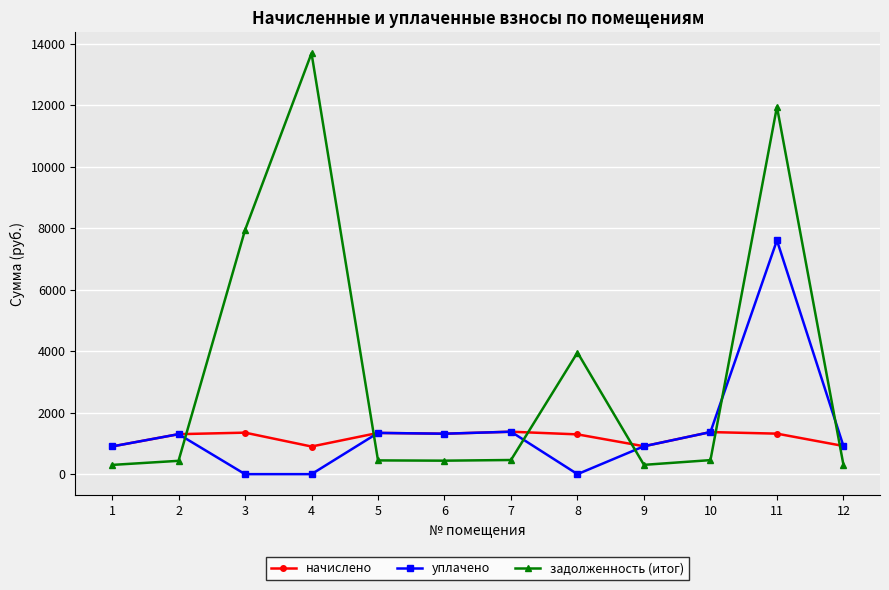

Is the value of задолженность (итог) at 9 greater than the value of начислено at 10?

No